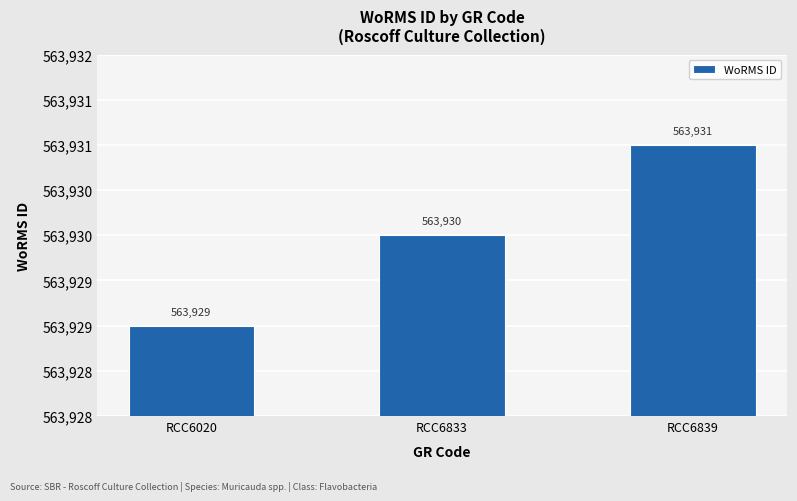

Are the bars horizontal?

No